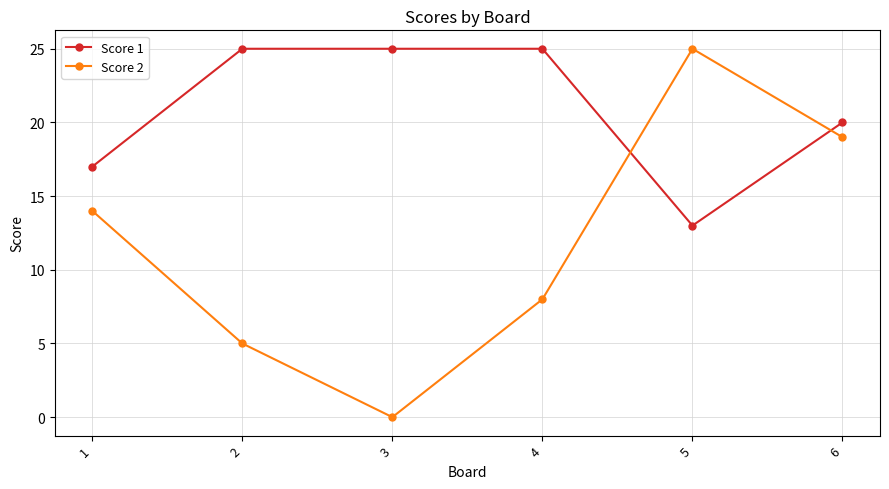

What is the difference between the second highest and second lowest values in the Score 1 series?

8